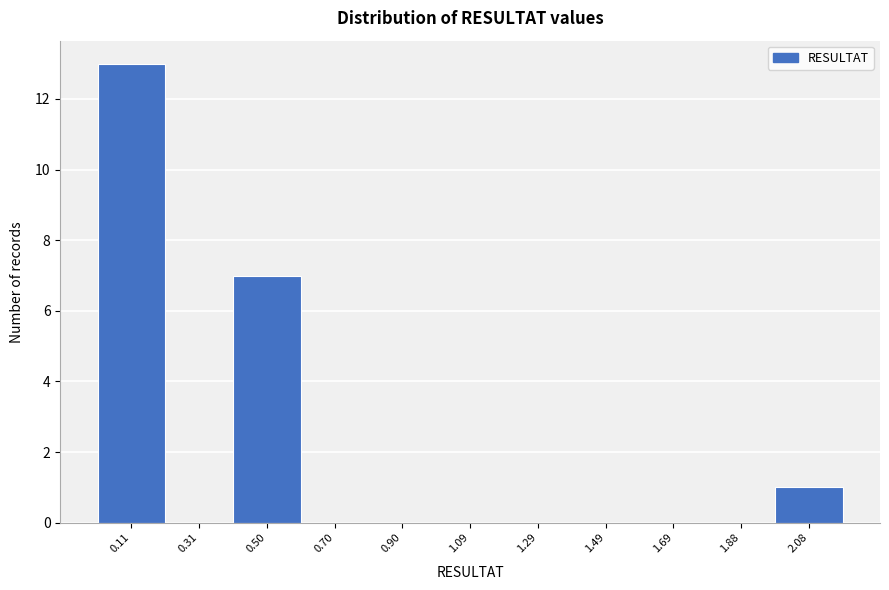

Reading left to right, transcribe this chart: for each bar, give the range it covers on the x-axis and its height. Neither the bar edges nor the heights are printed on the chart, so give them approximately, as read against the axes.

0.02 to 0.20: 13
0.20 to 0.40: 0
0.40 to 0.60: 7
0.60 to 0.80: 0
0.80 to 1.00: 0
1.00 to 1.20: 0
1.20 to 1.40: 0
1.40 to 1.58: 0
1.58 to 1.78: 0
1.78 to 1.98: 0
1.98 to 2.18: 1